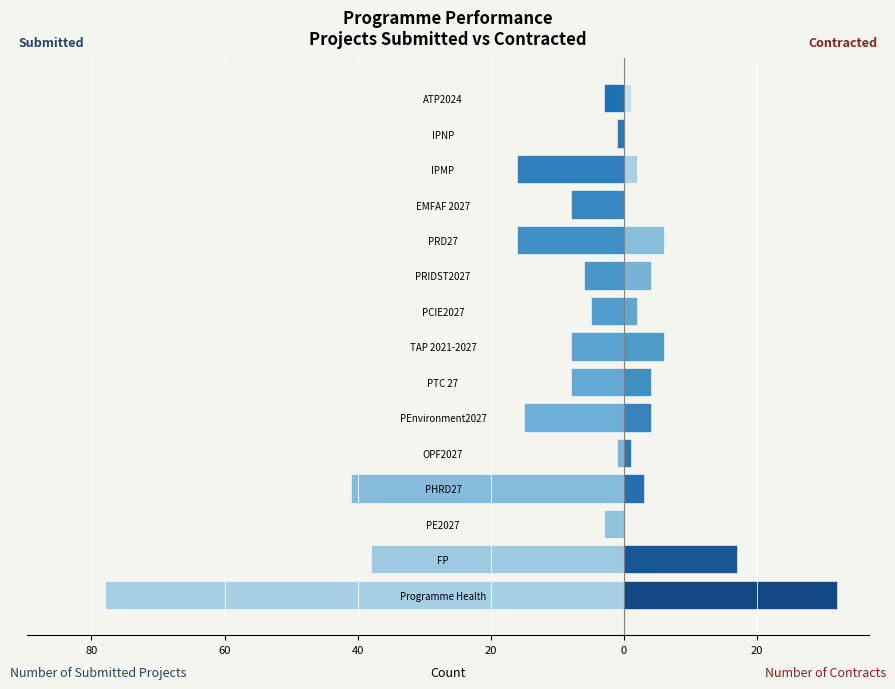

Read the Number of Contracts value at PTC 27.

4